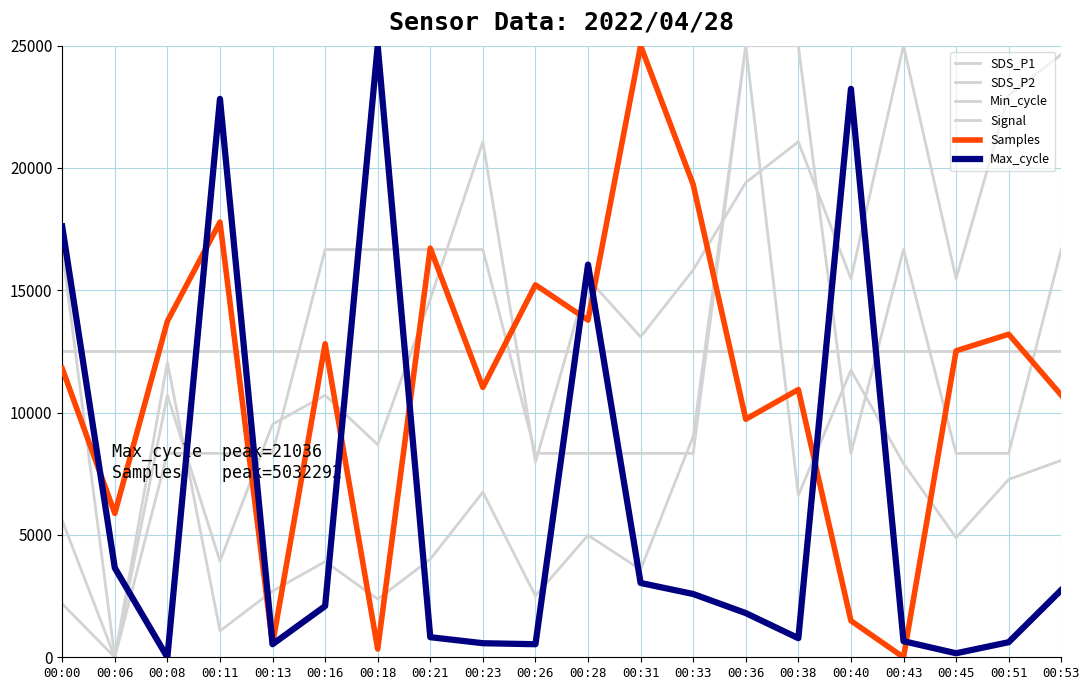

Is it true that SDS_P2 equals 9523.8 at 00:13?

True